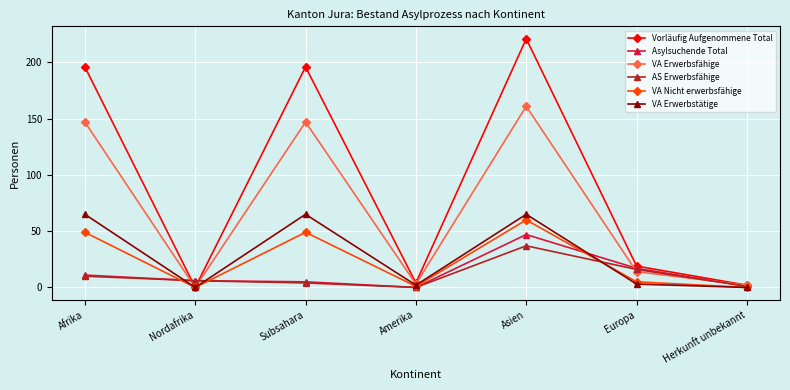

At how many categories does at least one series exceed 156?

3